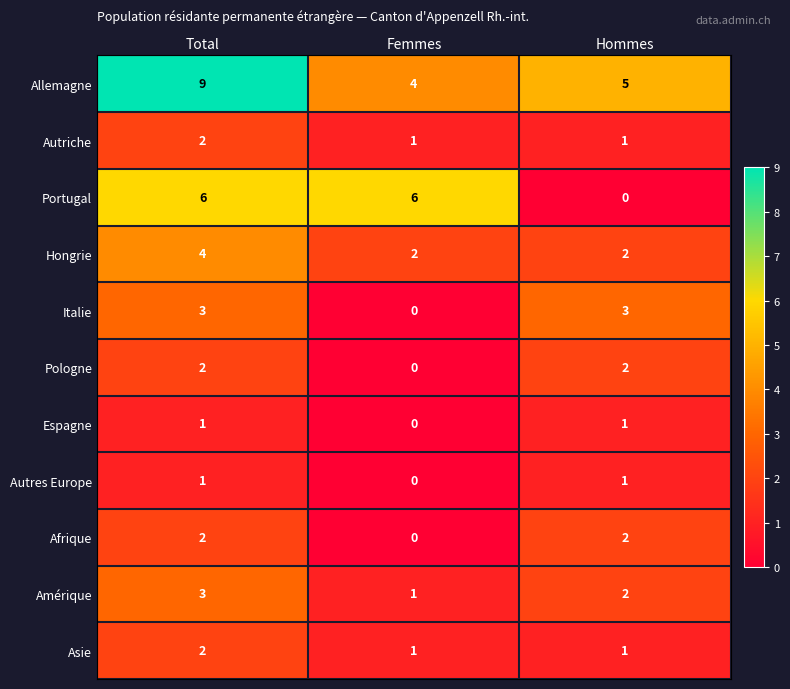

Is it true that Italie equals 2 at Femmes?

False